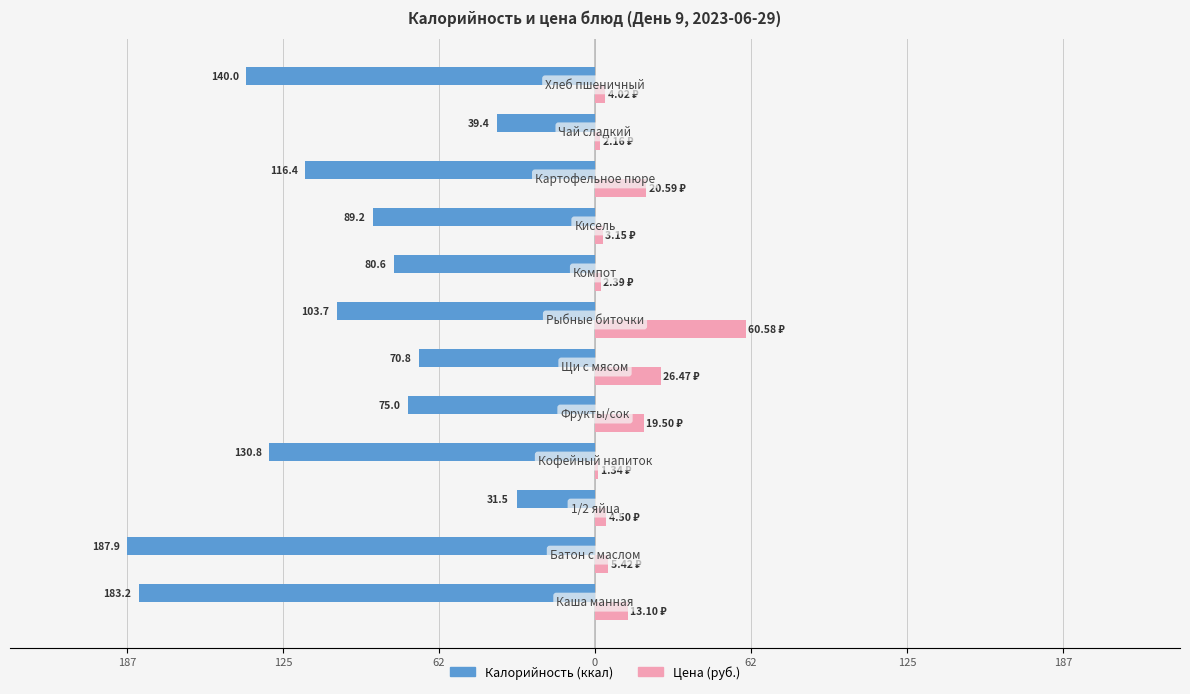

What are all the series names shown in the legend?

Калорийность (ккал), Цена (руб.)